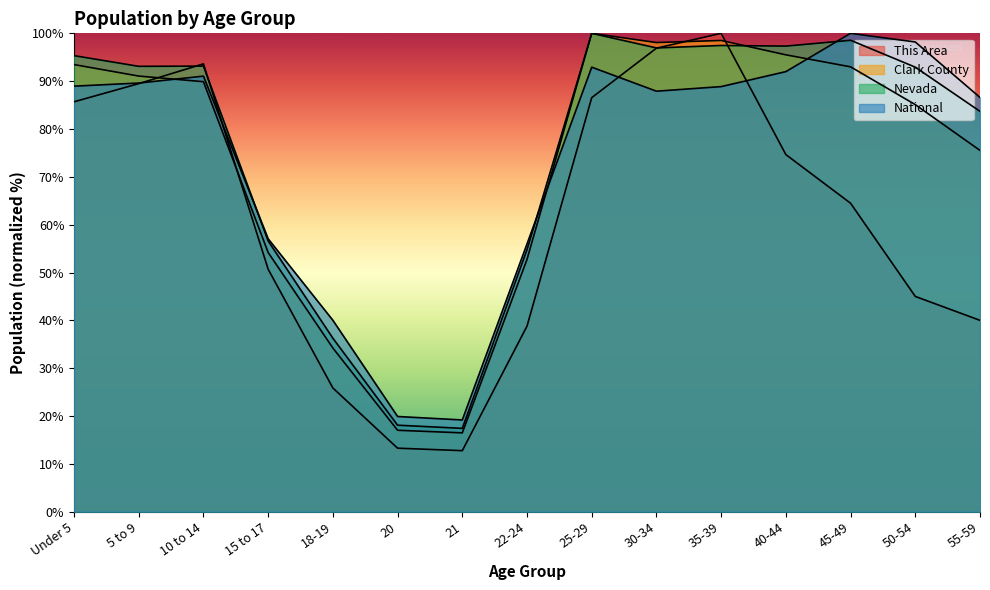

True or false: This Area and National cross at least once.

True